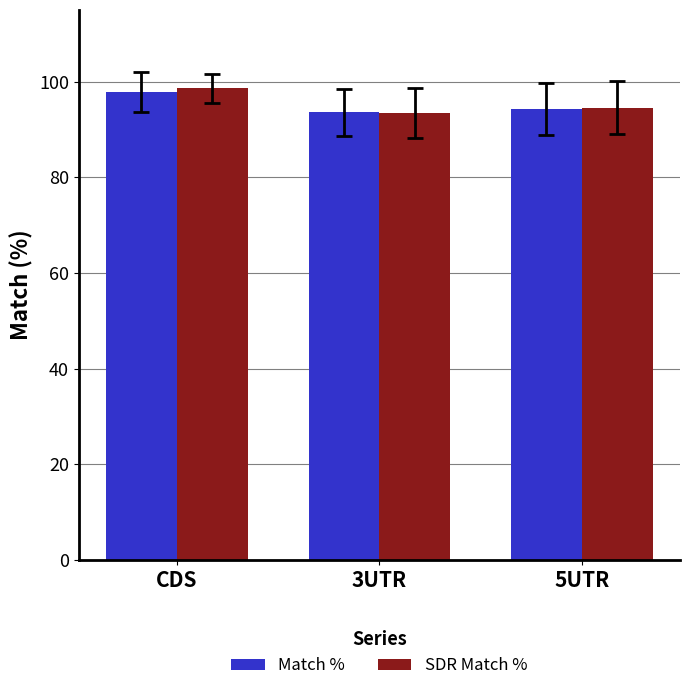

How many bars are there in each group?

2